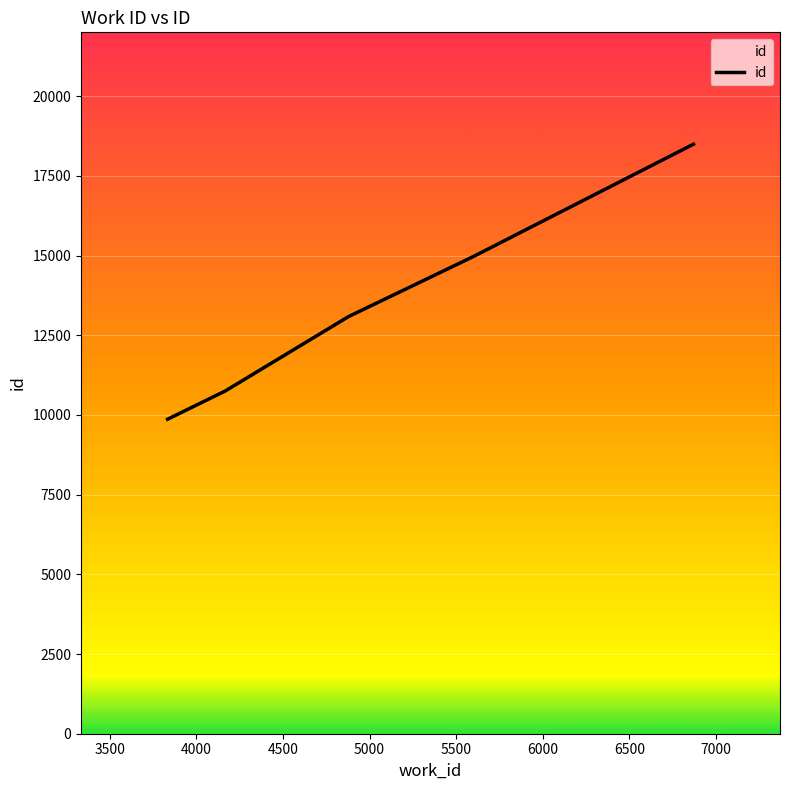

What is the difference between the second highest and second lowest values?

4213